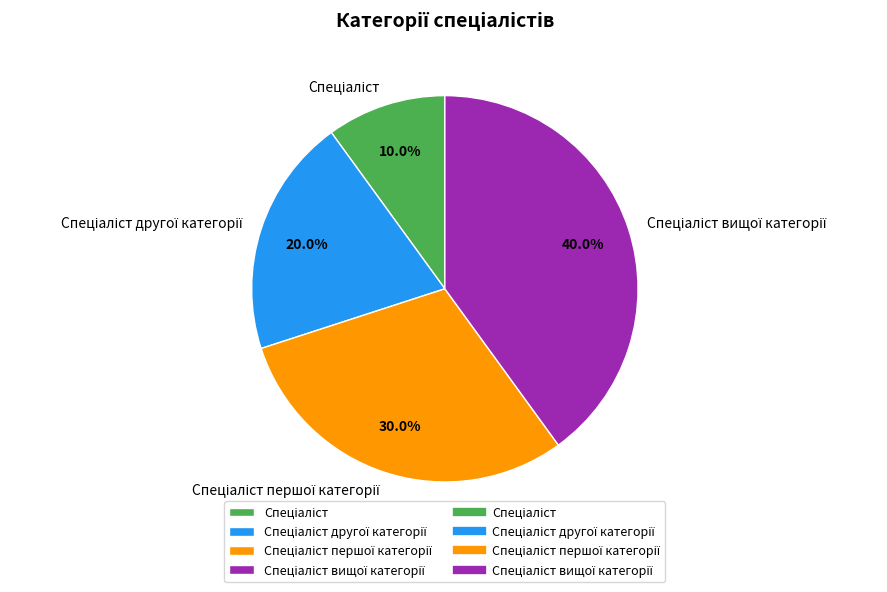

Does any single category account for the majority?

No